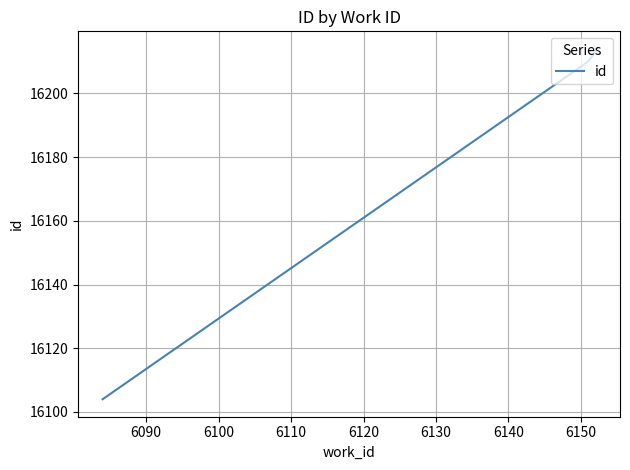

What is the minimum value shown in the chart?

16104